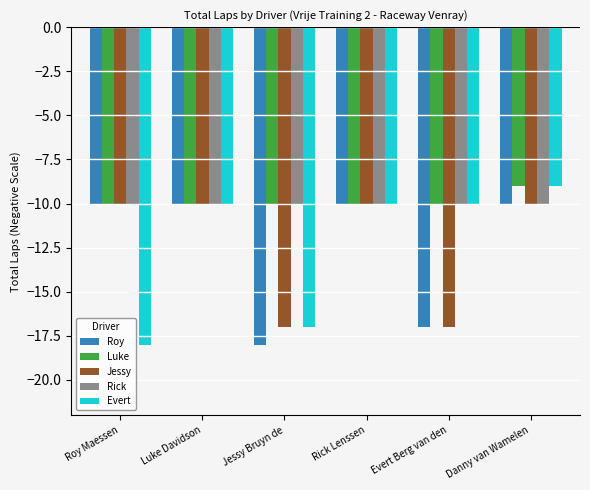

Which label corresponds to the largest value in the chart?

Danny van Wamelen